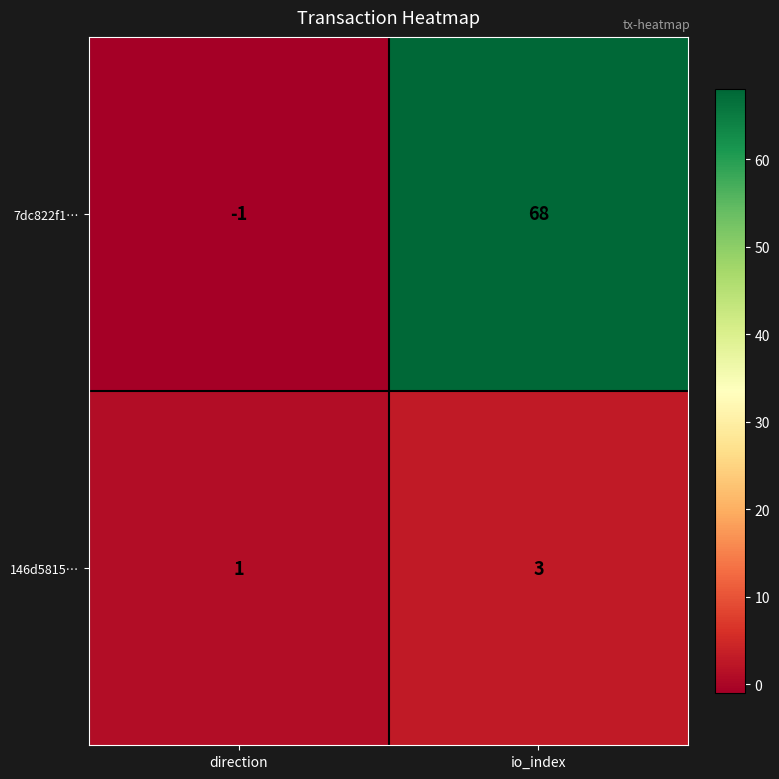

What is the spread (max minus min) of values at direction?

2